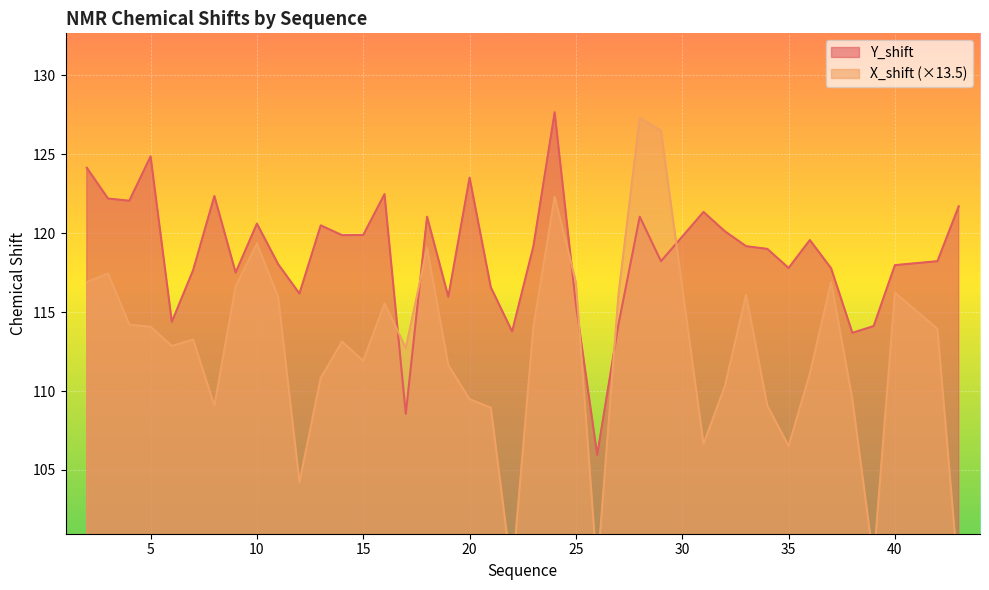

How many data points in Y_shift are above 119?

21